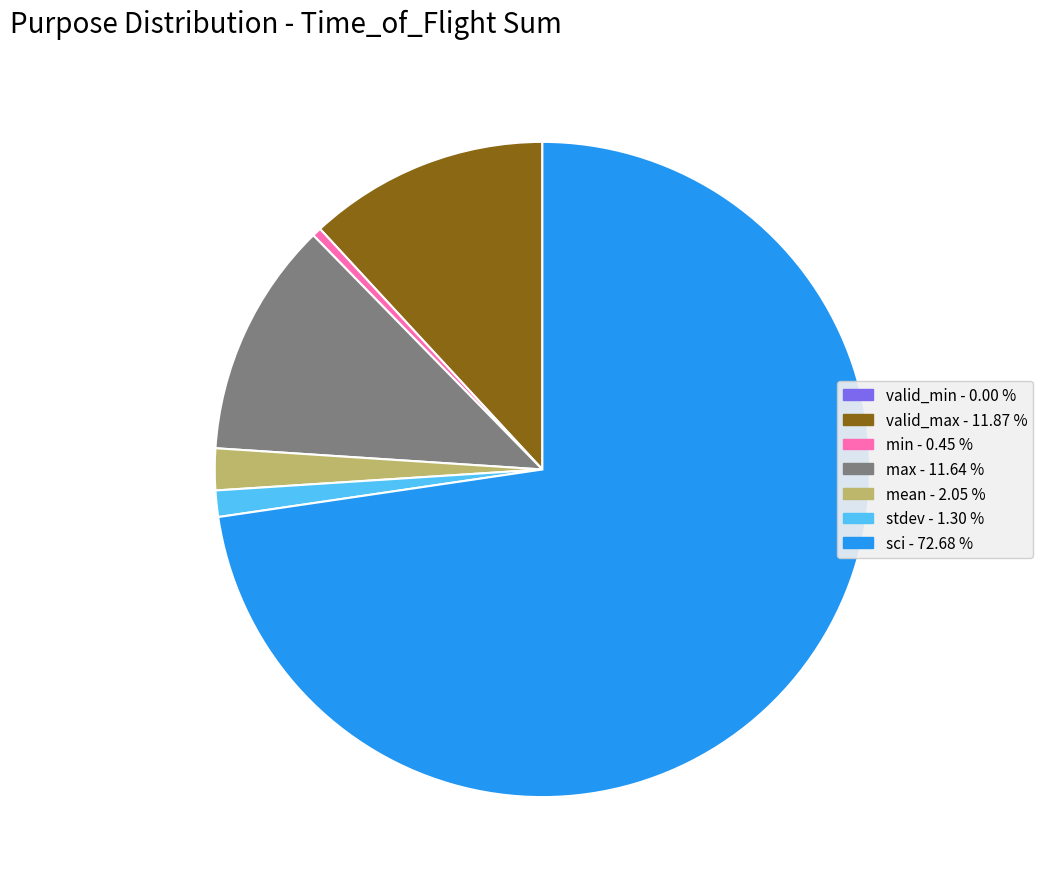

Between mean and stdev, which is larger?

mean